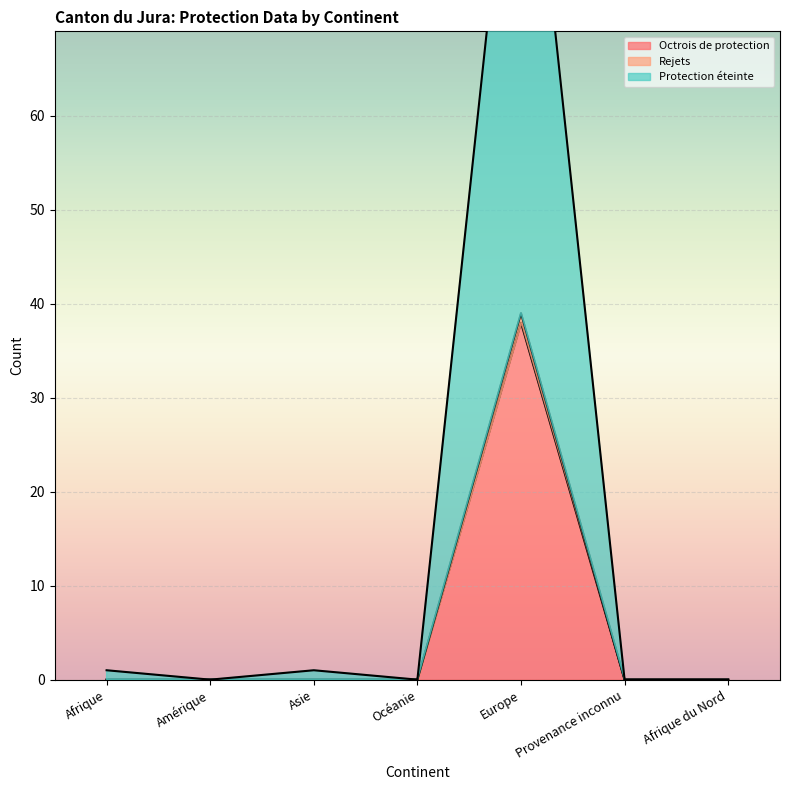

True or false: Octrois de protection has more than 2 points higher than both neighbors.

False